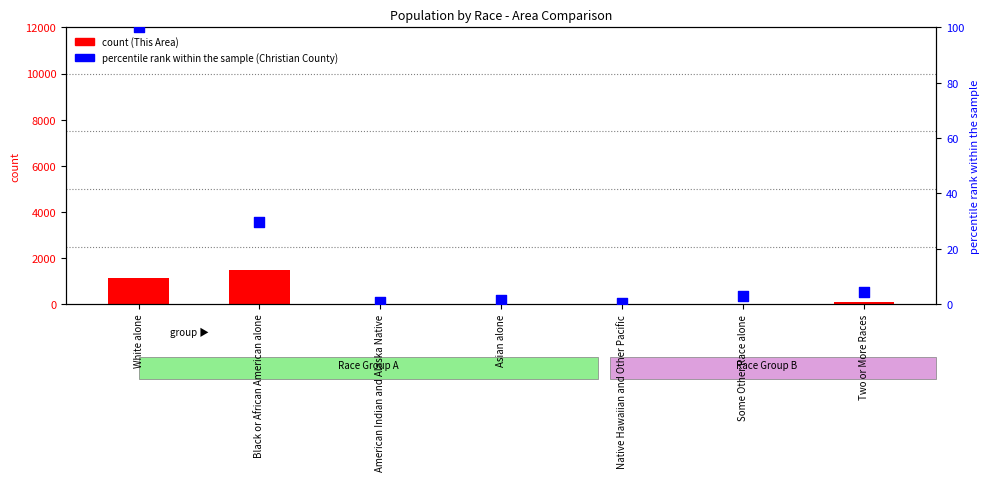

Which series contains the highest Y value?

This Area count